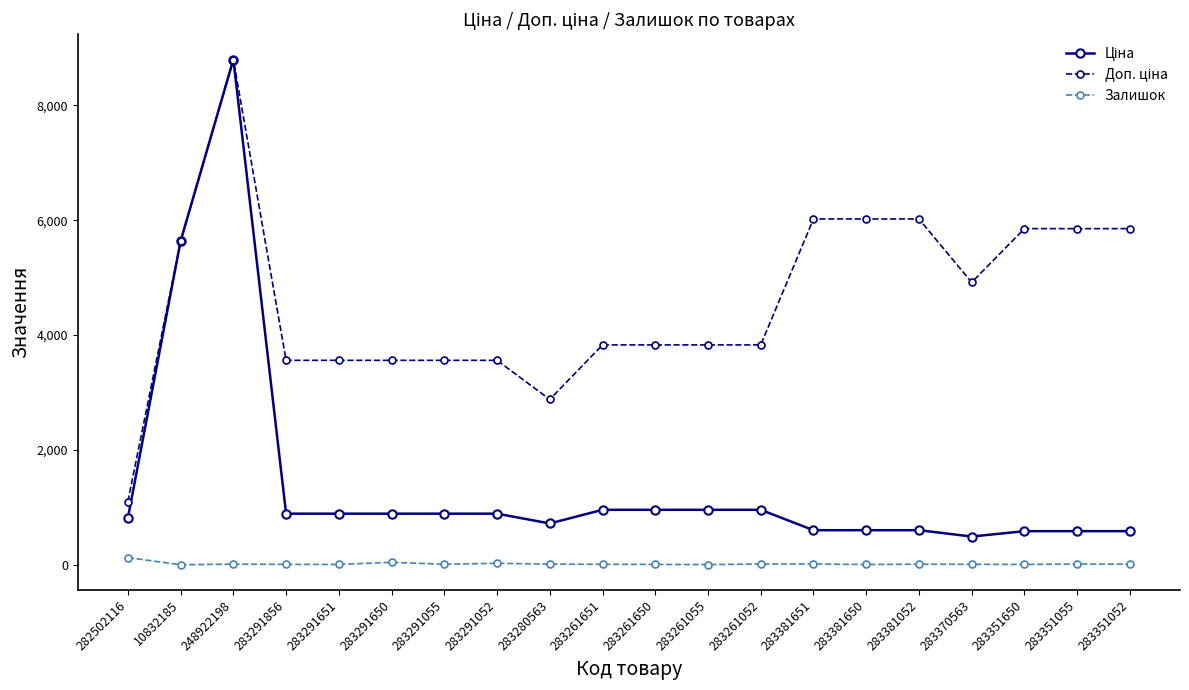

Count the number of data series in this chart.

3